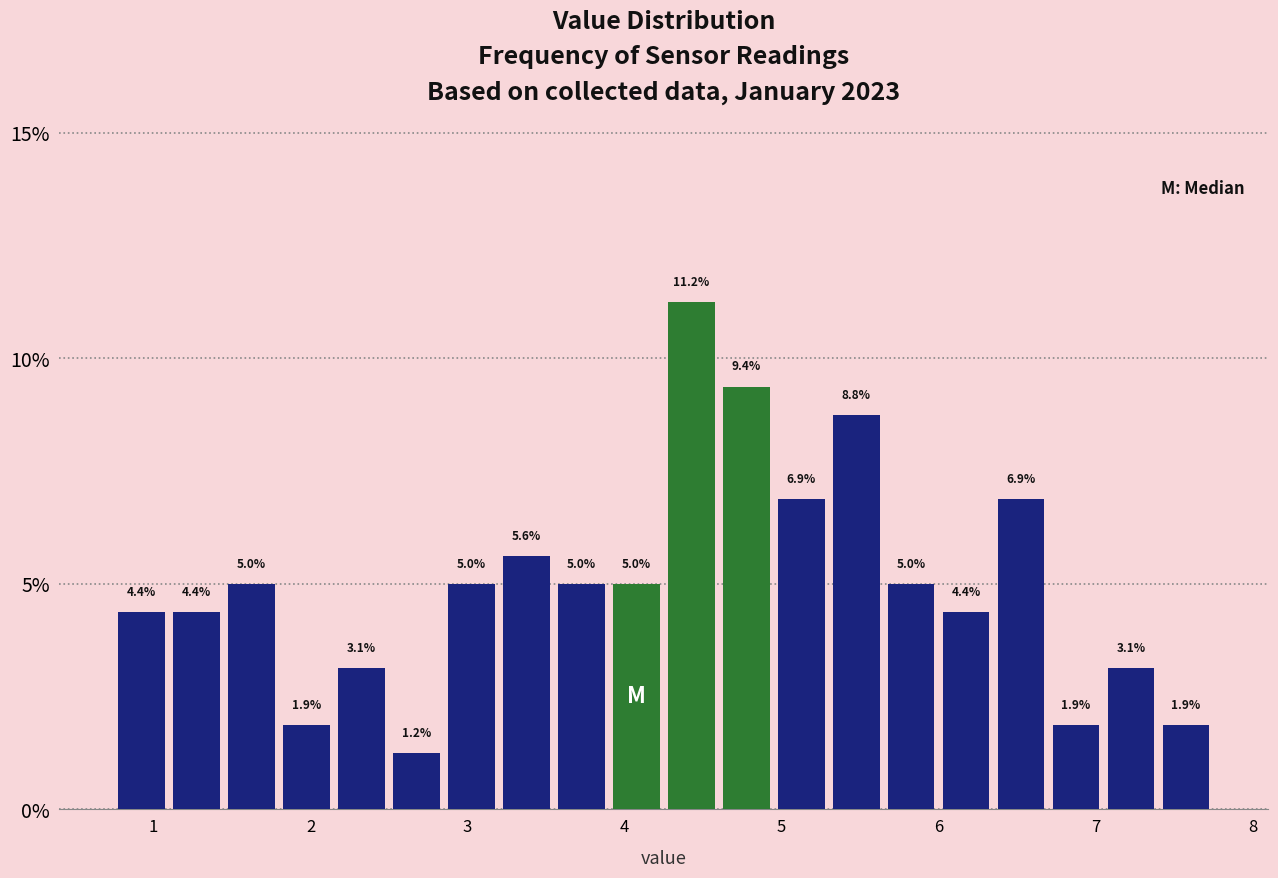

Around what value on the x-axis is the tallest bar? Give the approximate position of its centre, as read against the axis.

4.4